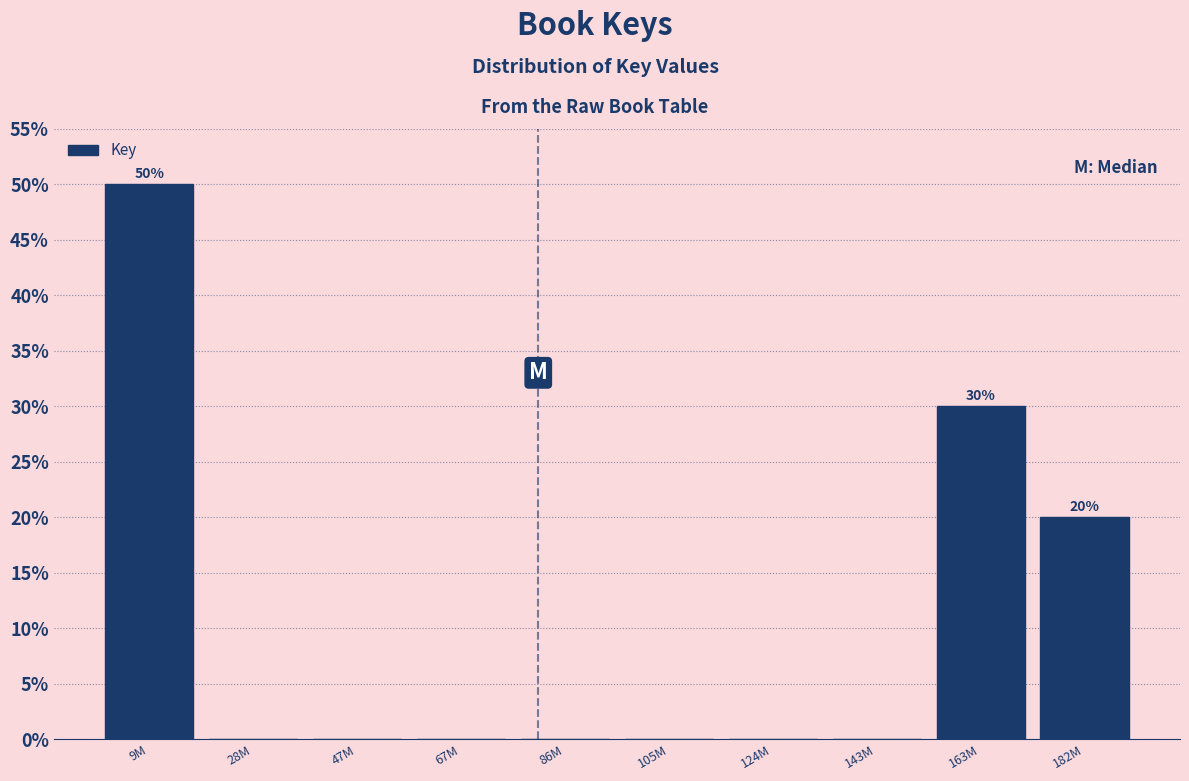

Reading right to left, extract all data points from this chart.

182M=20	163M=30	143M=0	124M=0	105M=0	86M=0	67M=0	47M=0	28M=0	9M=50